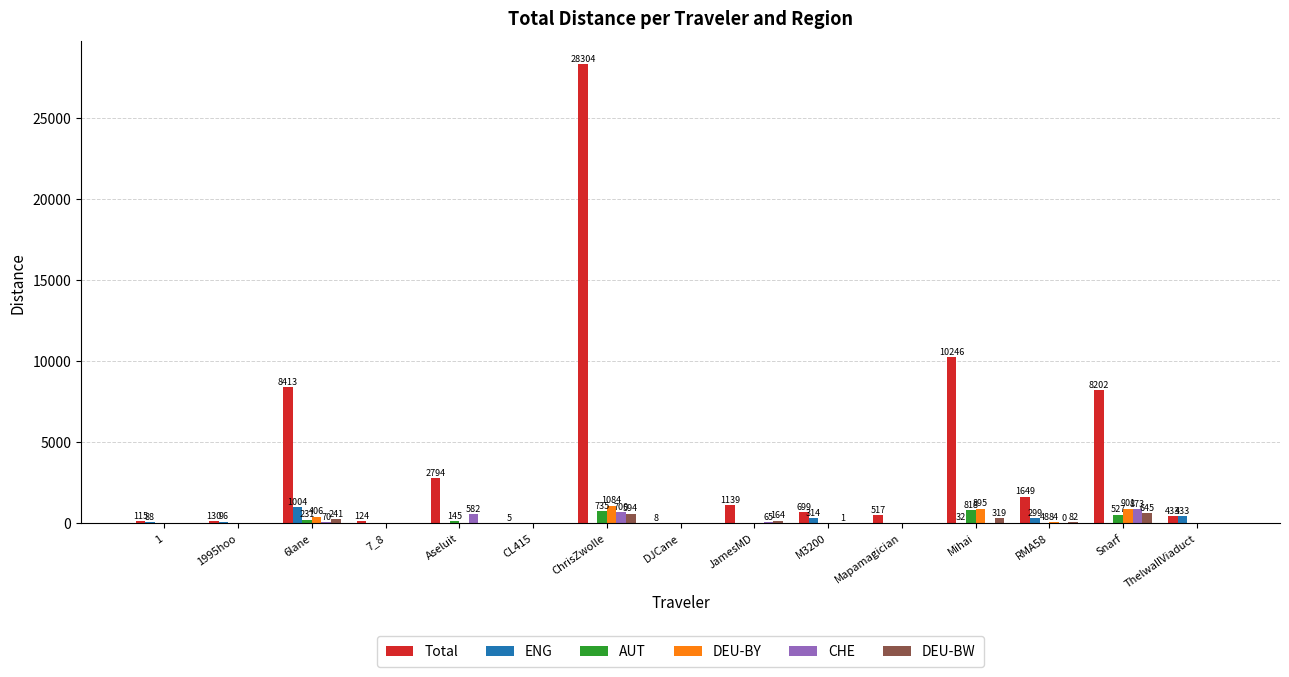

How many values in AUT are above zero?

6